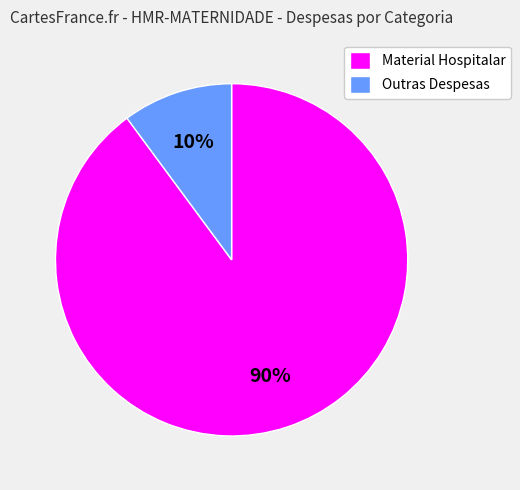

Is it true that Outras Despesas is 4% of the pie?

False